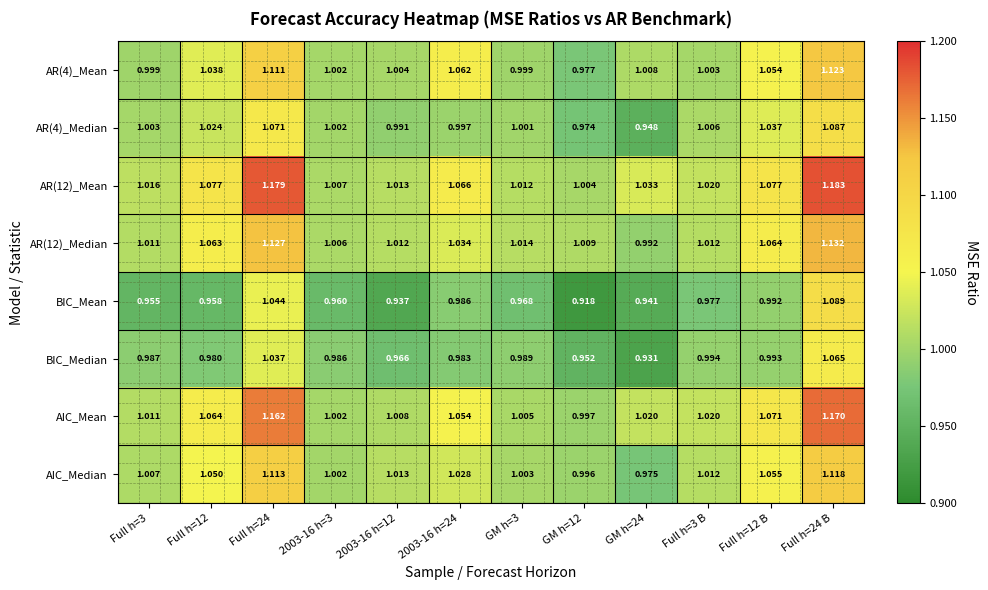

Between 2003-16 h=12 and Full h=3 B, which series saw the biggest shift?

BIC_Mean